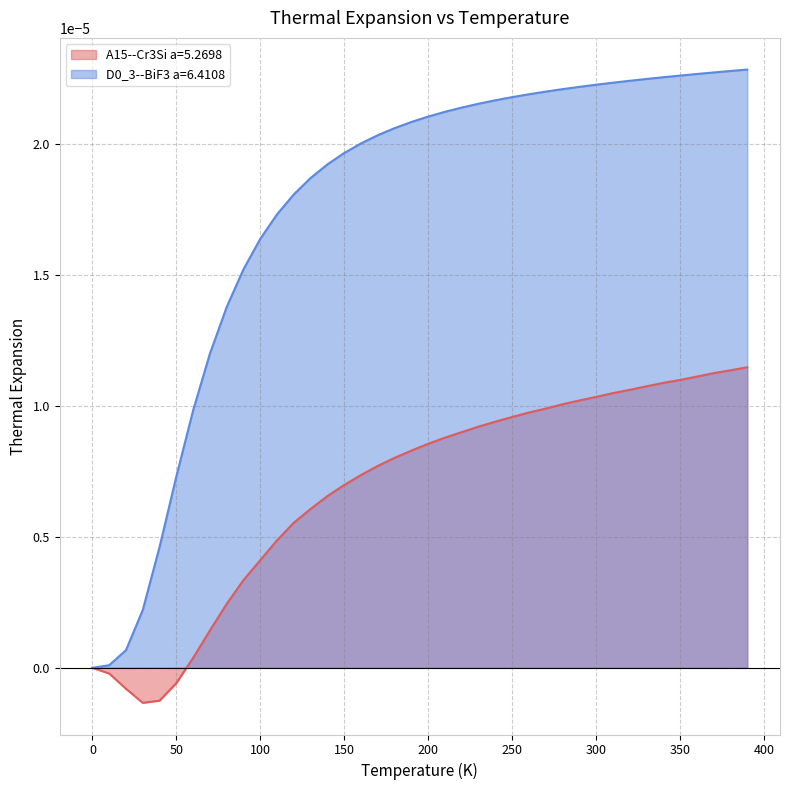

The A15--Cr3Si a=5.2698 series shows 0.0 at 70.0. True or false?

False